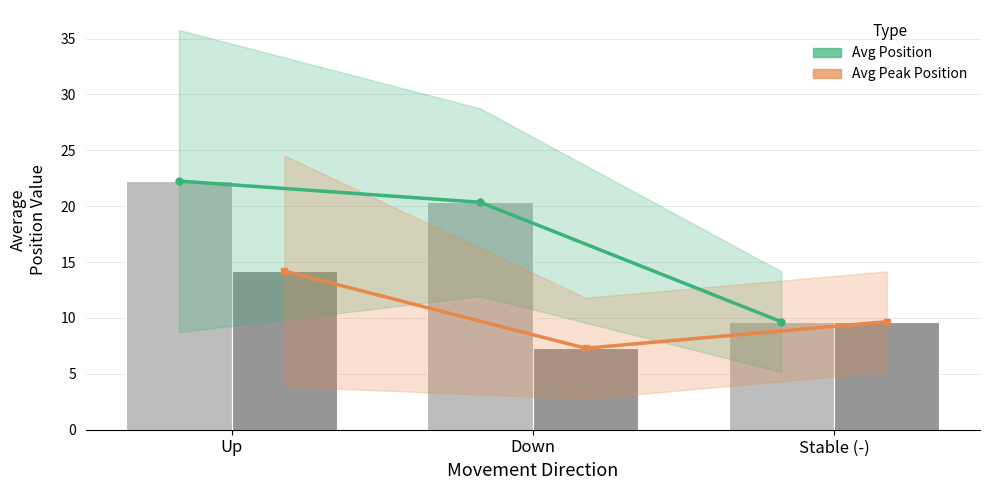

What is the label of the 1st bar from the left?

Up